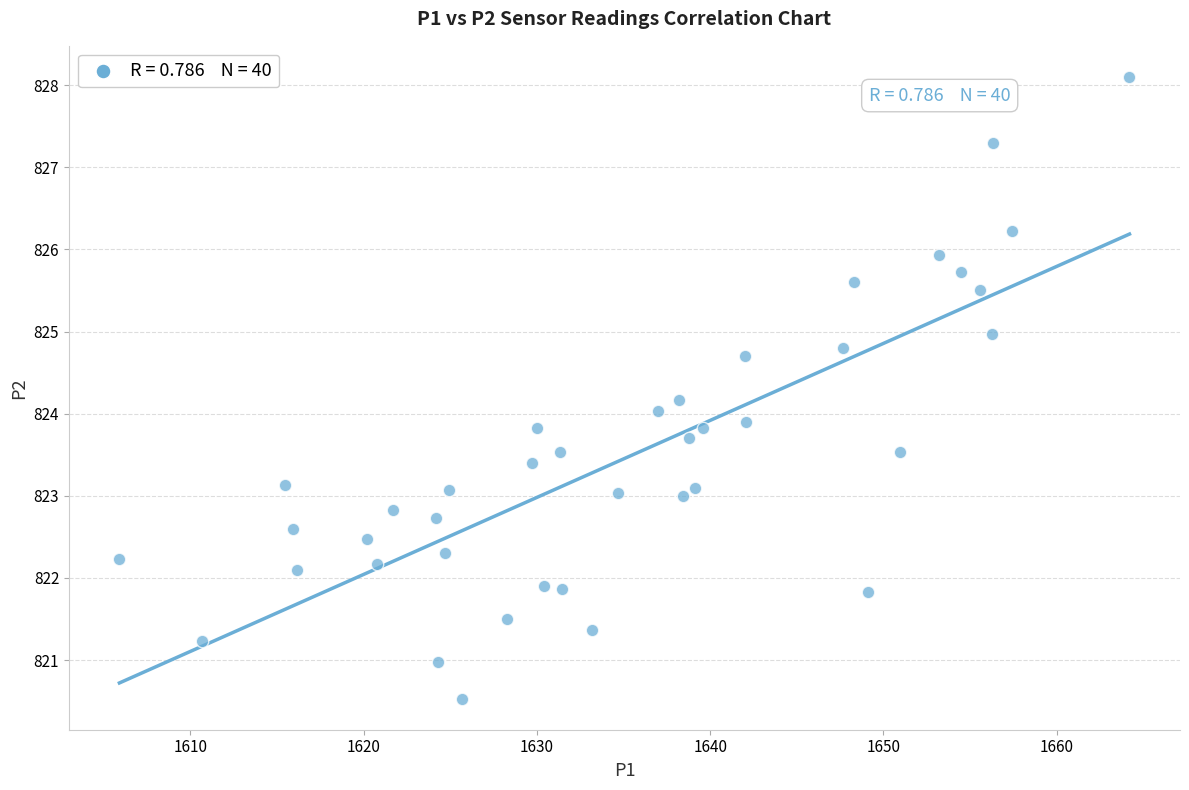

What is the range of Y values (max minus min)?

7.6